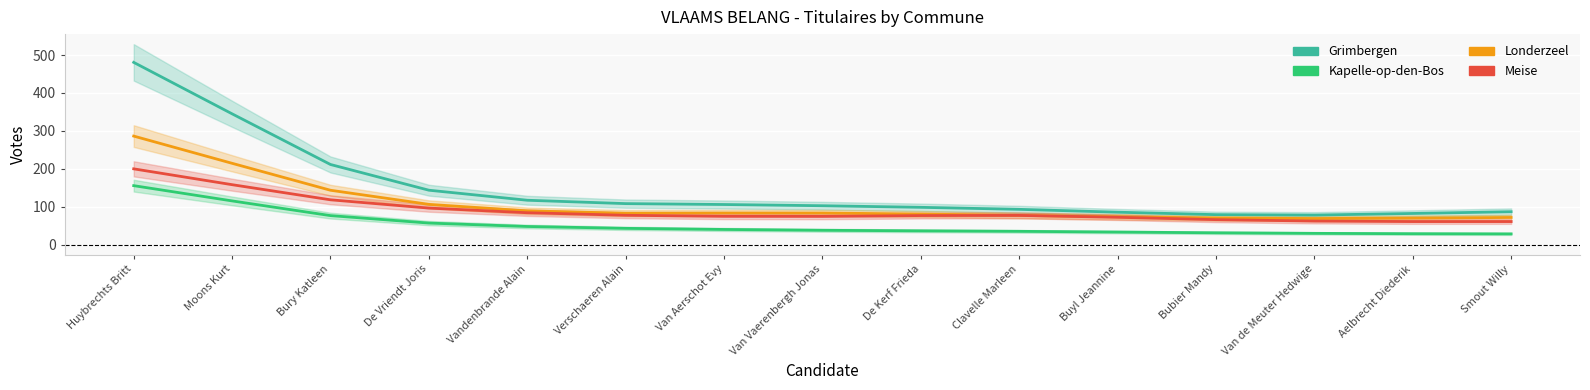

What is the lowest value of the Grimbergen series?

78.1